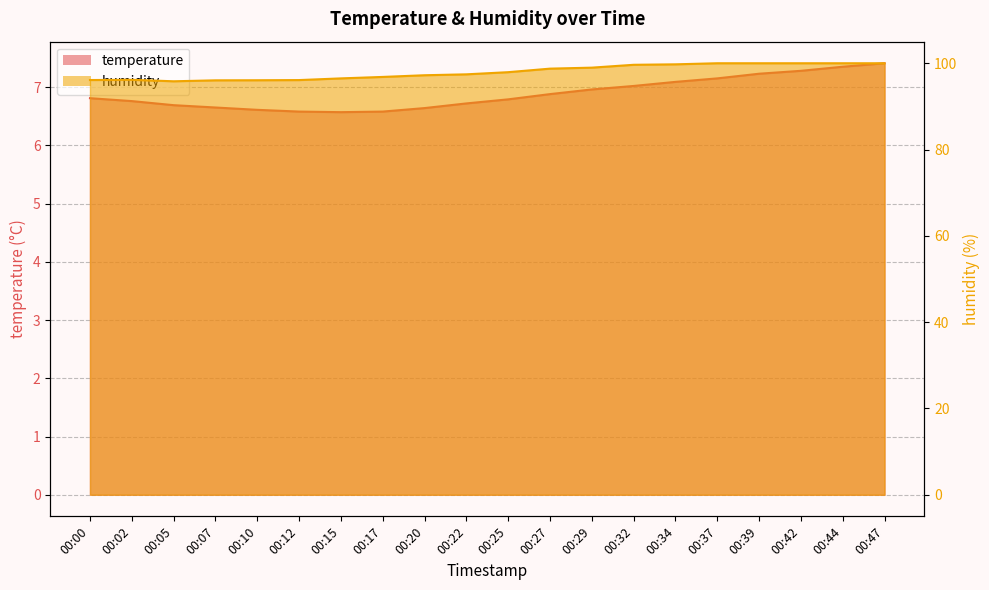

Reading right to left, extract all data points from this chart.

temperature: 7.4	7.3	7.3	7.2	7.2	7.1	7.0	7.0	6.9	6.8	6.7	6.6	6.6	6.6	6.6	6.6	6.7	6.7	6.8	6.8
humidity: 100.0	100.0	100.0	100.0	100.0	99.8	99.6	99.0	98.8	97.9	97.4	97.2	96.8	96.5	96.1	96.1	96.0	95.8	96.2	96.1